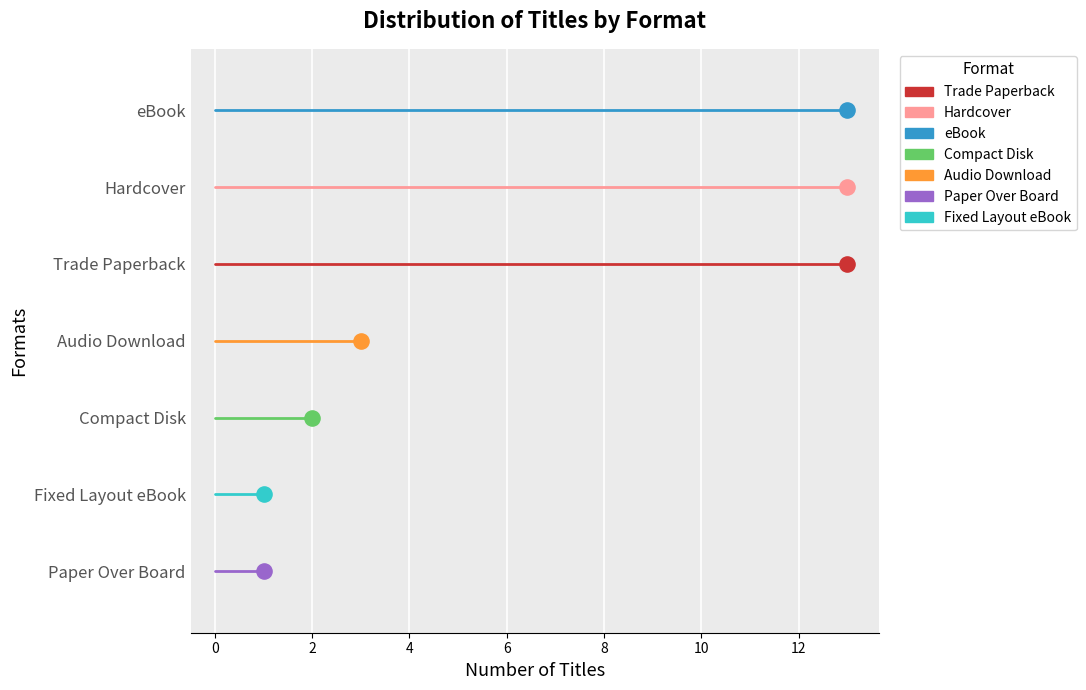

Approximately how many times larger is the value at eBook compared to Hardcover?

1.0